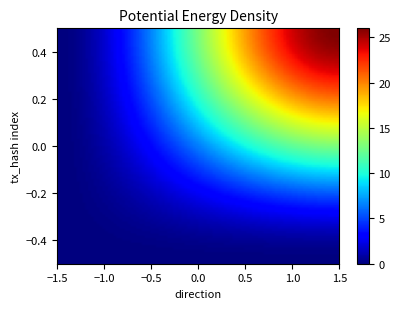

How many categories are shown in the chart?

2